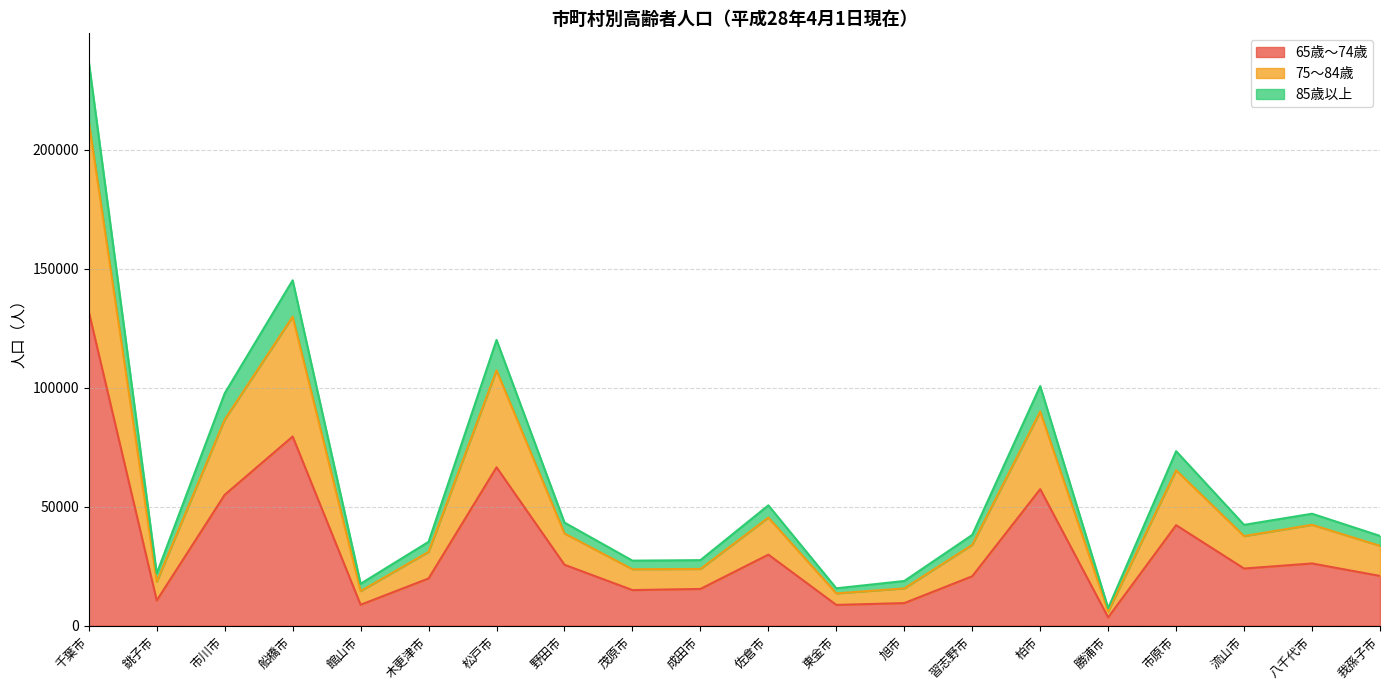

What is the total value across all series at 佐倉市?

50602